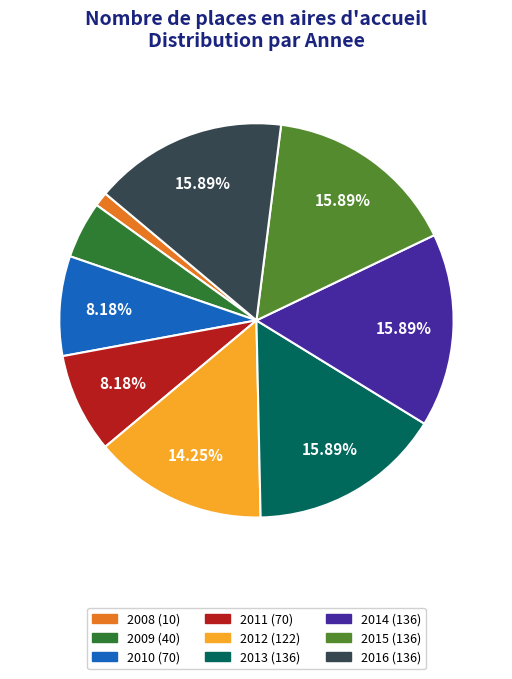

Does any single category account for the majority?

No